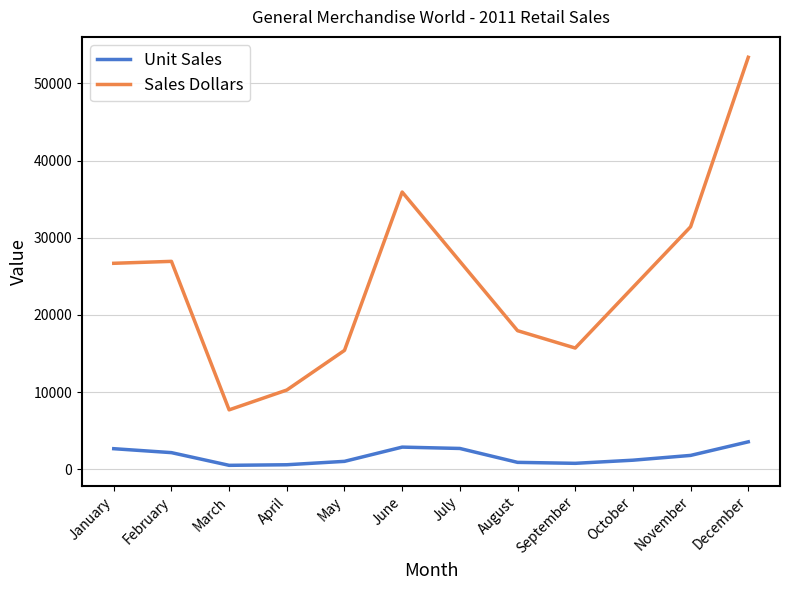

At how many categories does at least one series exceed 28717?

3